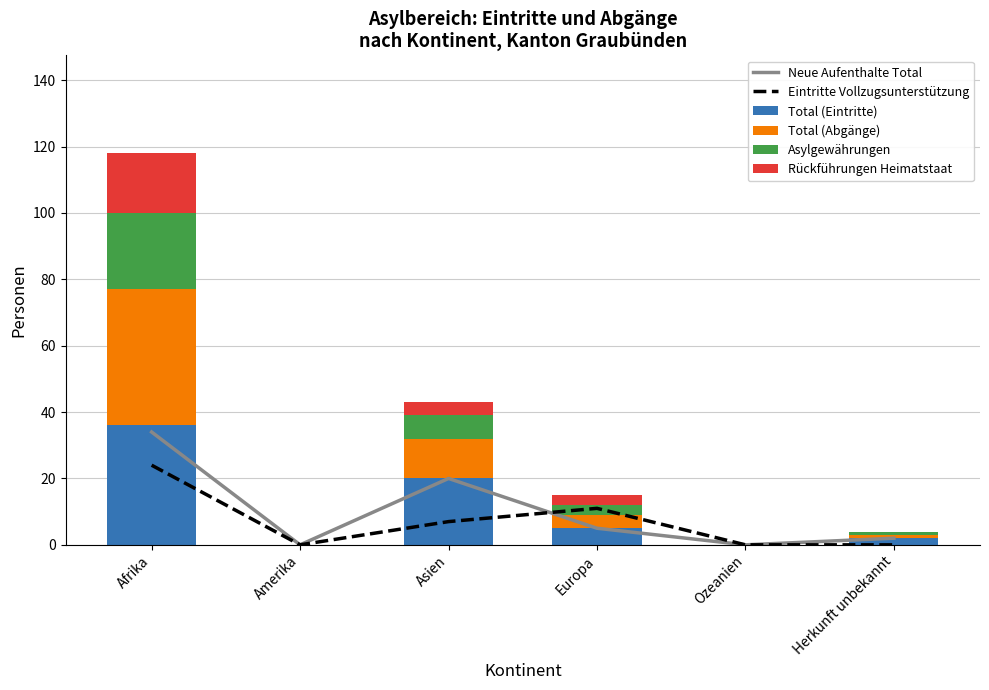

How many groups of bars are there?

6